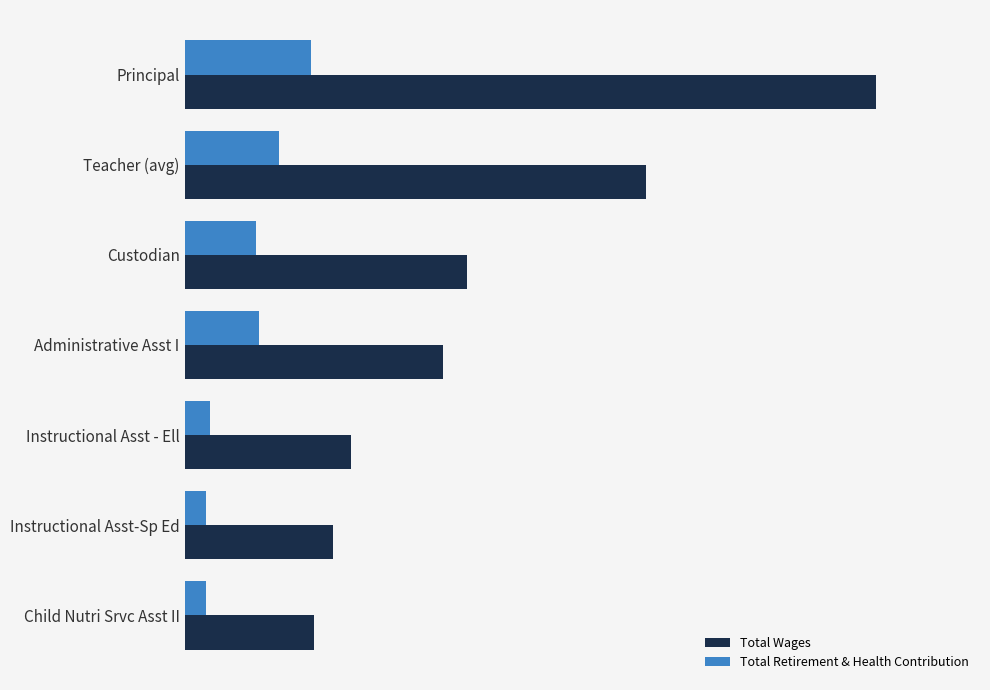

What are all the series names shown in the legend?

Total Wages, Total Retirement & Health Contribution